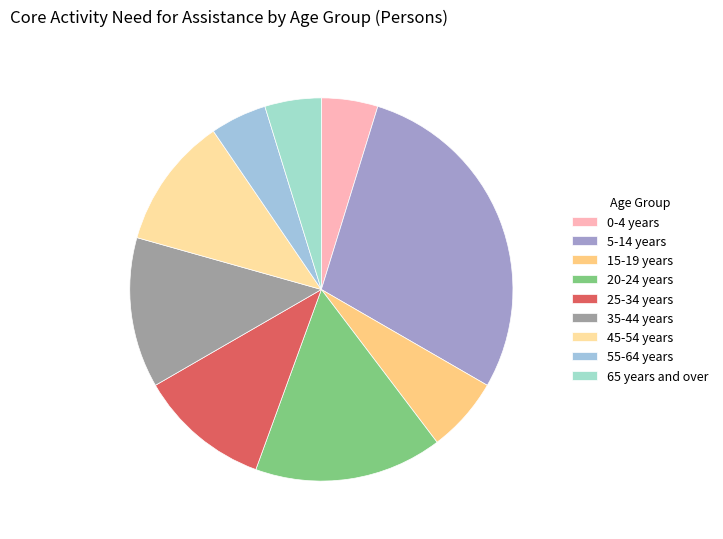

Rank the categories by value from lowest to highest.

0-4 years, 55-64 years, 65 years and over, 15-19 years, 25-34 years, 45-54 years, 35-44 years, 20-24 years, 5-14 years